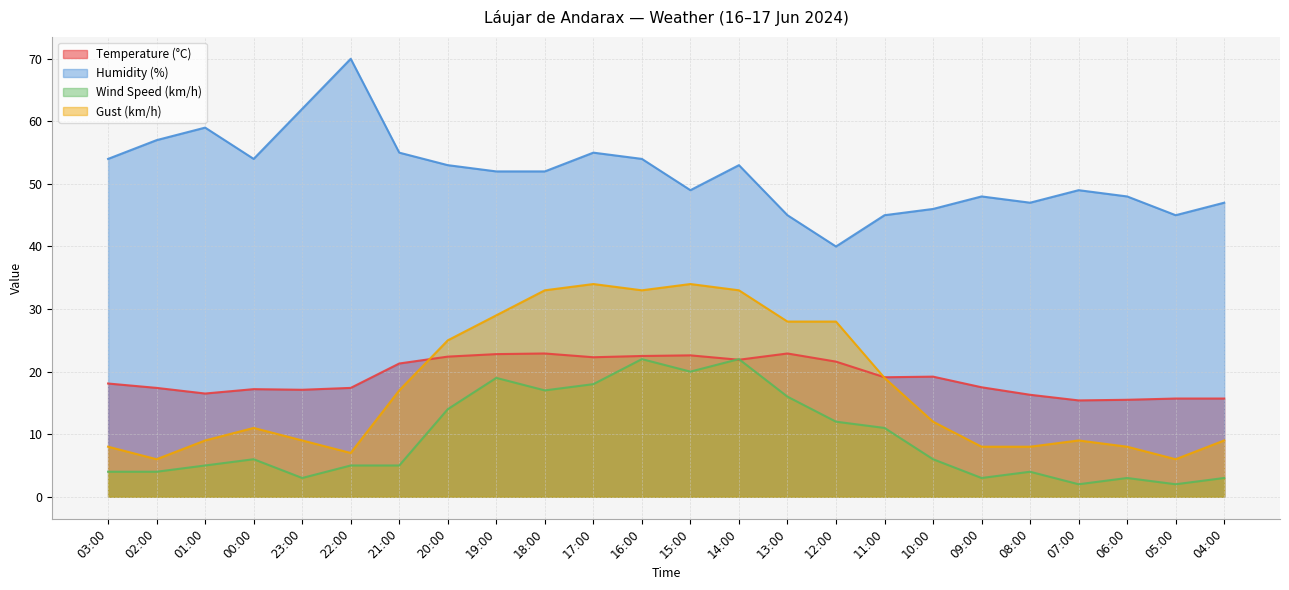

Where is the first local maximum for Gust (km/h)?

00:00